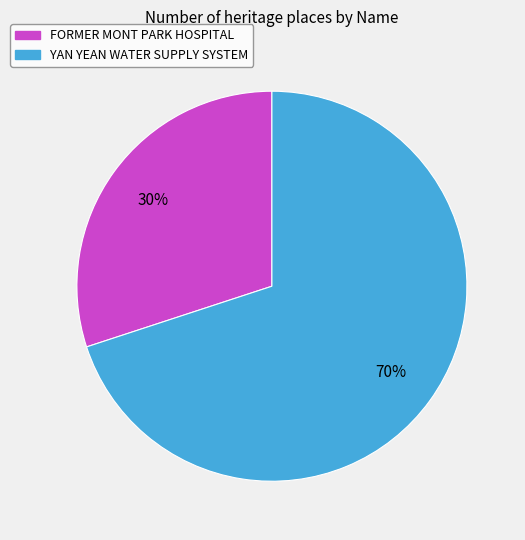

How many segments does this pie chart have?

2